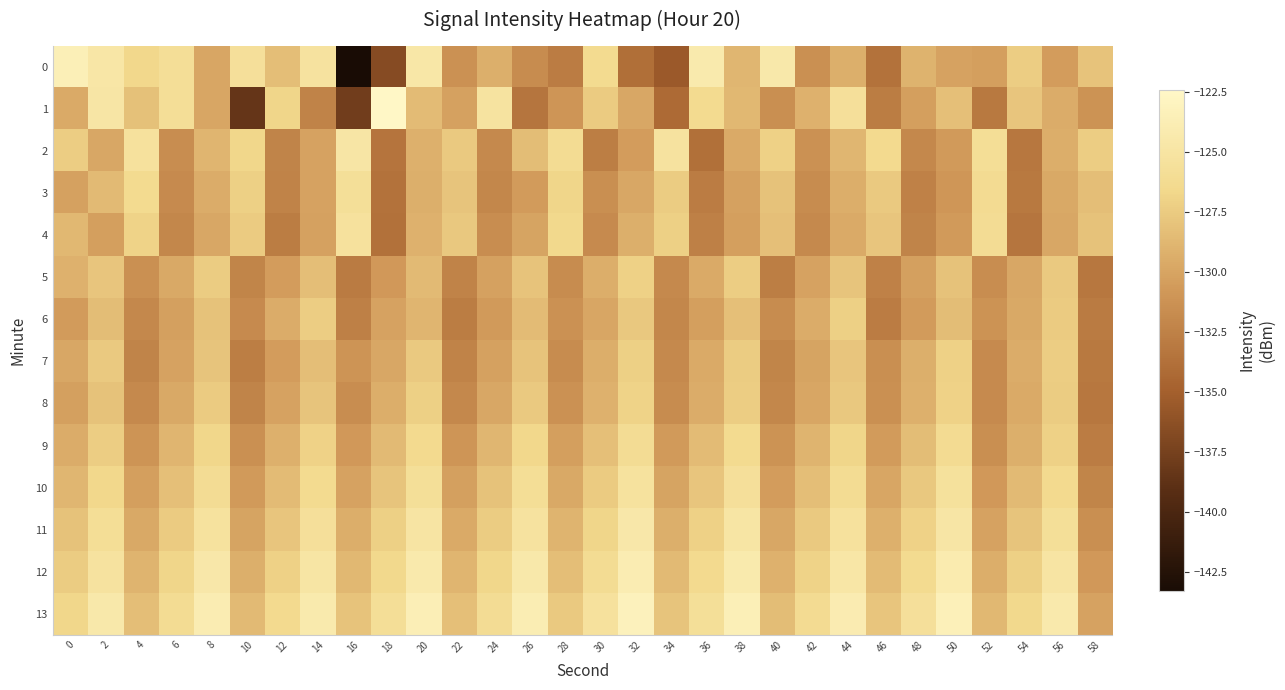

At 56, list the series in order from smallest to largest.

0, 4, 3, 1, 2, 5, 6, 8, 7, 9, 10, 11, 12, 13